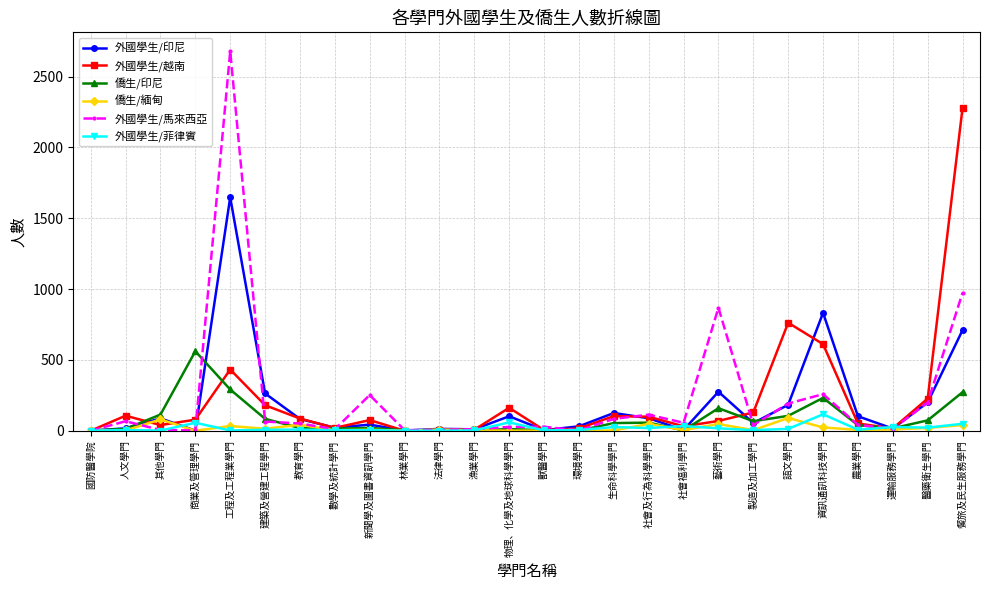

True or false: 外國學生/越南 has a value of -703 at 國防醫學院.

False